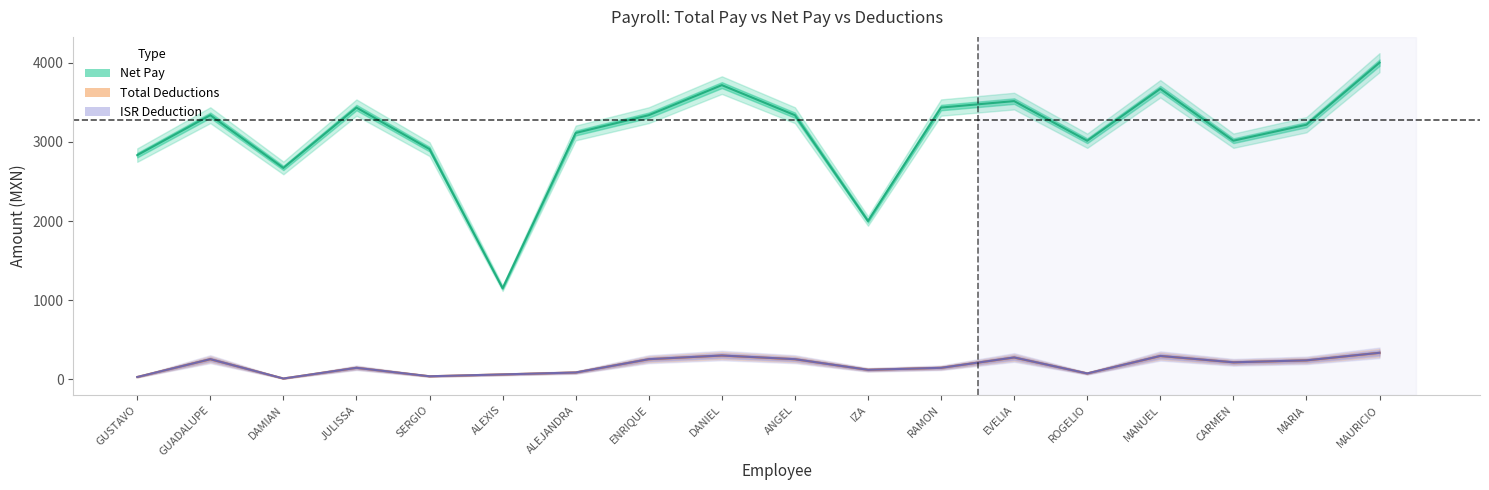

What position from the right is GUADALUPE?

17